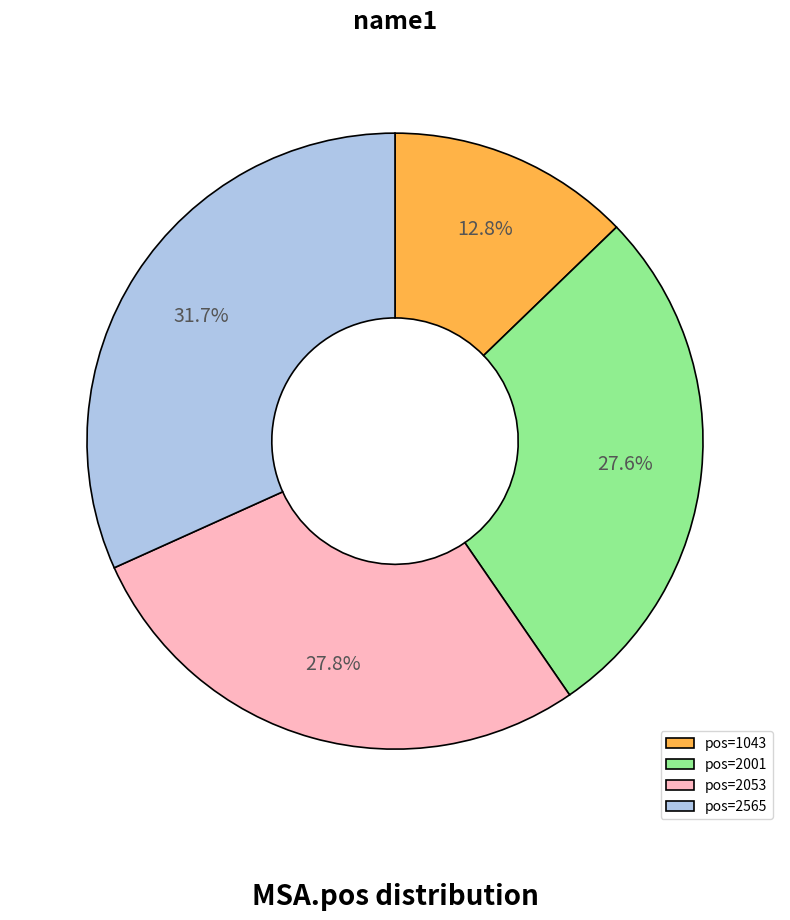

Between pos=2565 and pos=2053, which is larger?

pos=2565